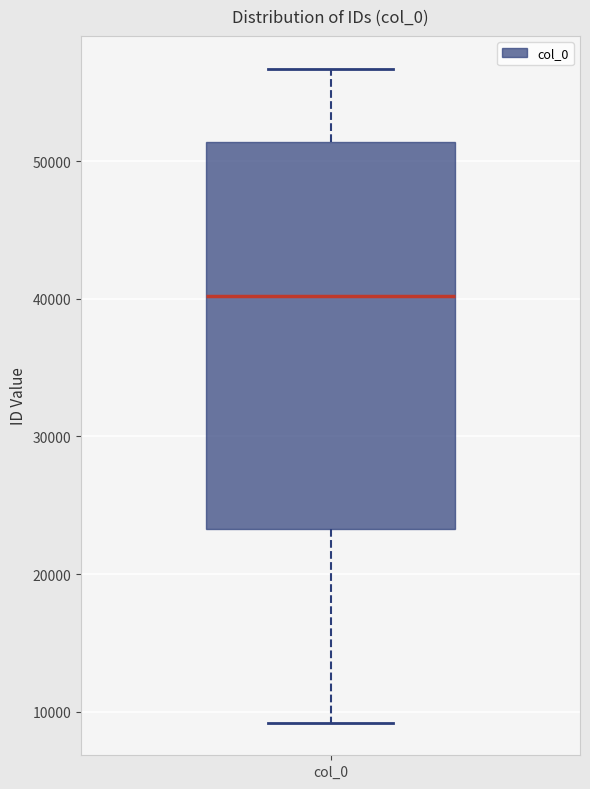

Transcribe this box plot: give where the median line is, the range the box spans, and where the two whiskers end, as read against the y-axis. The values are not printed on the chart, so give them approximately, as read against the axis.

median 40000, box 23000 to 51000, whiskers 9000 to 57000